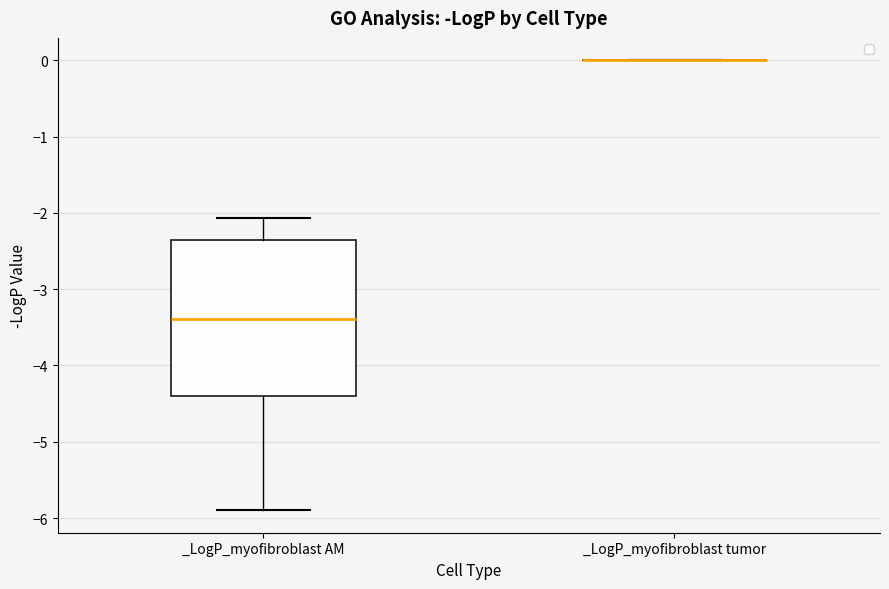

Reading left to right, transcribe this box plot: for each box, give where its median line is, the range the box spans, and where its two whiskers end, as read against the y-axis. The values are not printed on the chart, so give them approximately, as read against the axis.

_LogP_myofibroblast AM: median -3.4, box -4.4 to -2.4, whiskers -5.9 to -2.1
_LogP_myofibroblast tumor: box collapsed to a line at 0.0, whiskers 0.0 to 0.0